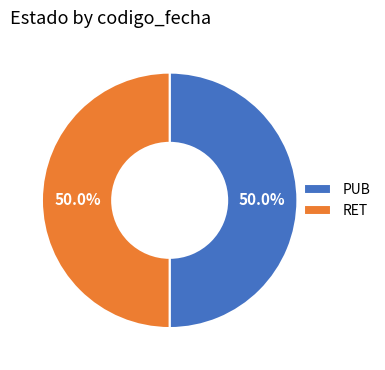

True or false: RET accounts for 64% of the total.

False